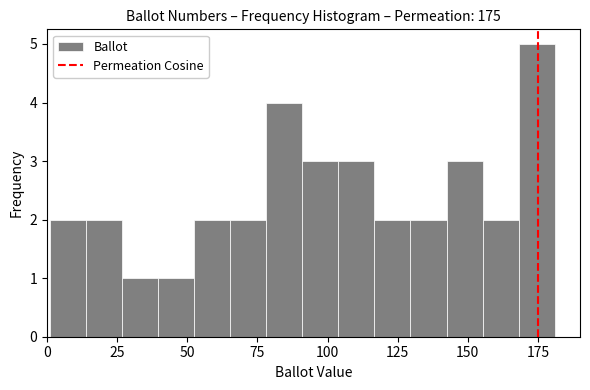

Around what value on the x-axis is the tallest bar? Give the approximate position of its centre, as read against the axis.

175